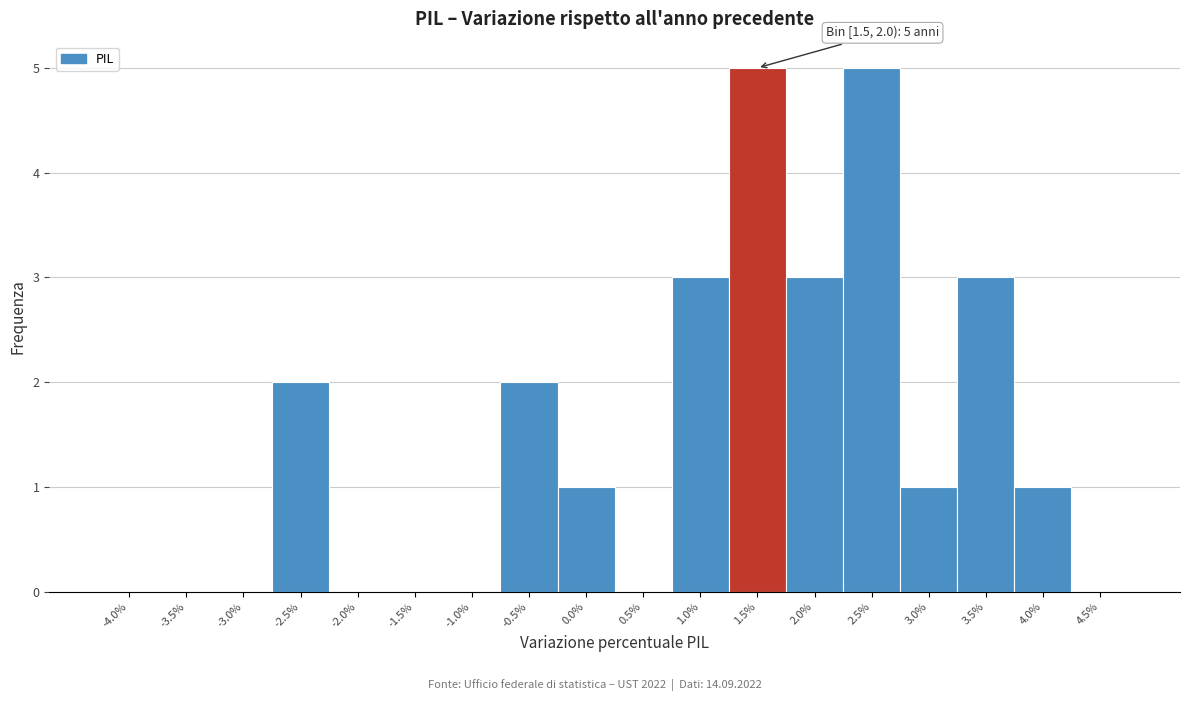

Reading left to right, transcribe all the data shown in this chart.

-4.0%=0	-3.5%=0	-3.0%=0	-2.5%=2	-2.0%=0	-1.5%=0	-1.0%=0	-0.5%=2	0.0%=1	0.5%=0	1.0%=3	1.5%=5	2.0%=3	2.5%=5	3.0%=1	3.5%=3	4.0%=1	4.5%=0